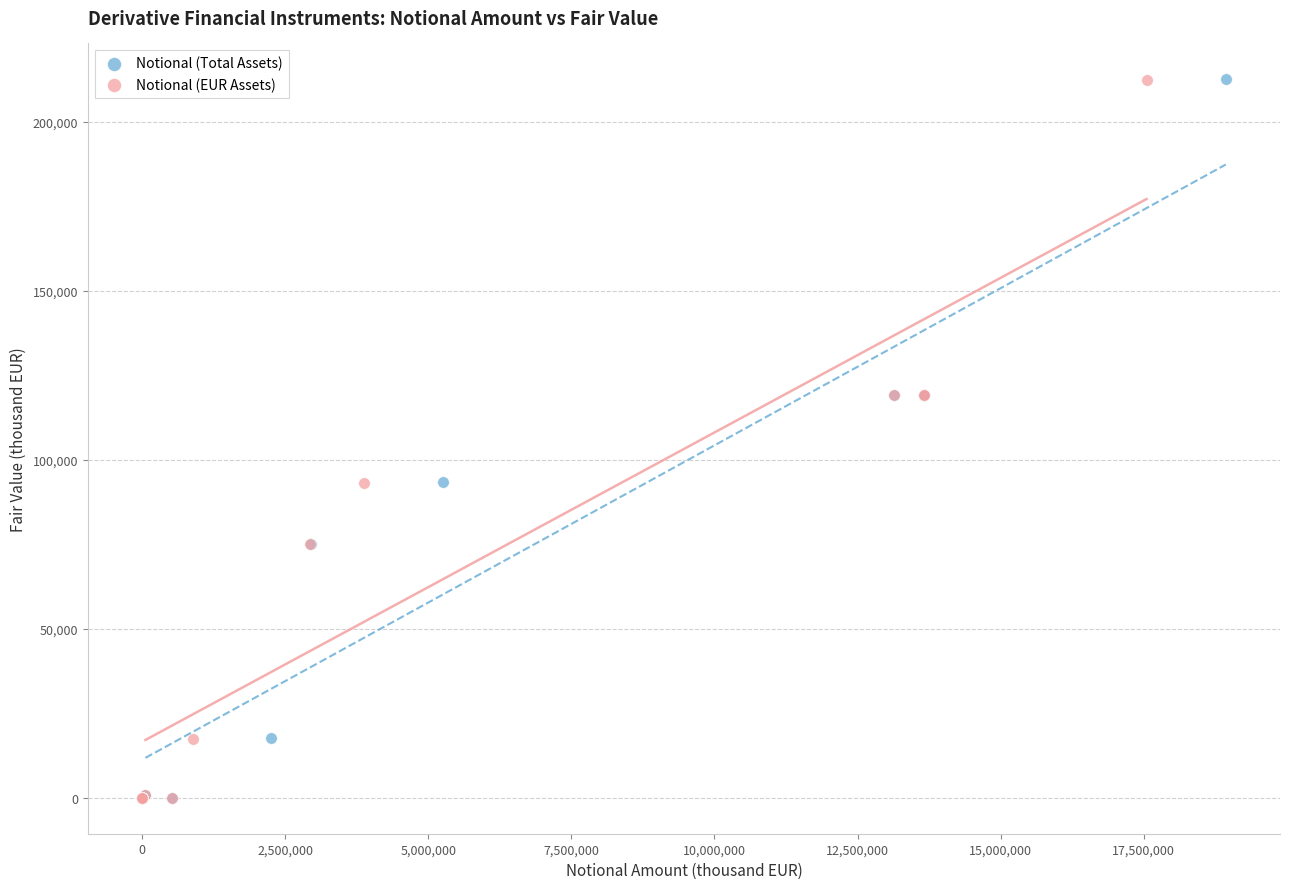

Which series has the widest spread of Y values?

Notional (Total Assets)